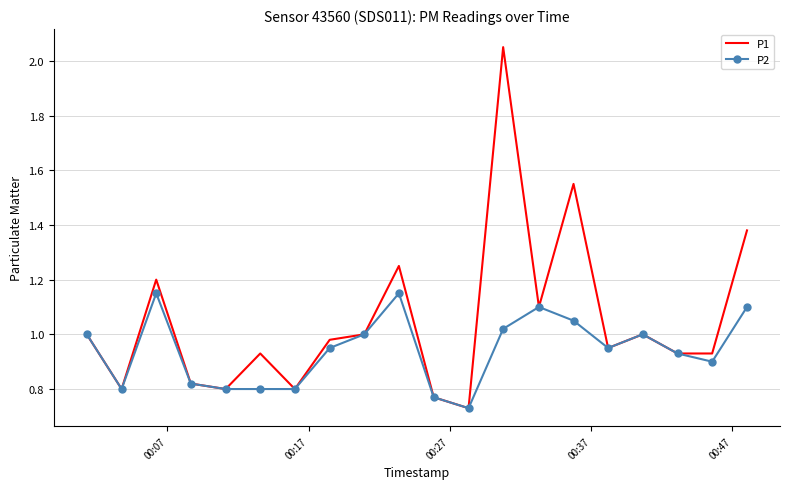

Which series has the widest spread of values?

P1